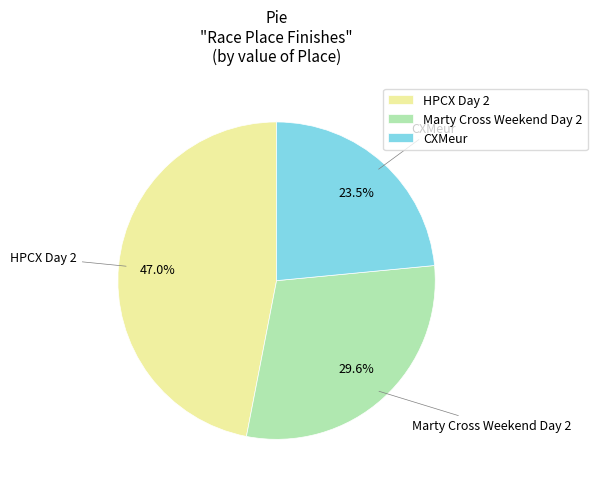

Approximately how many times larger is the value at CXMeur compared to Marty Cross Weekend Day 2?

0.8